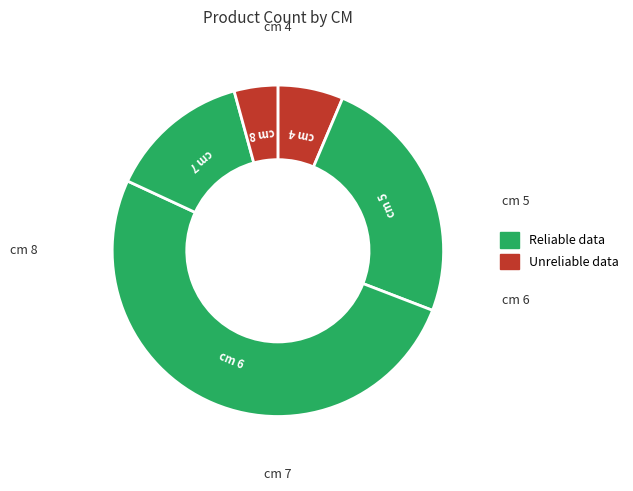

What is the smallest slice in the pie chart?

8